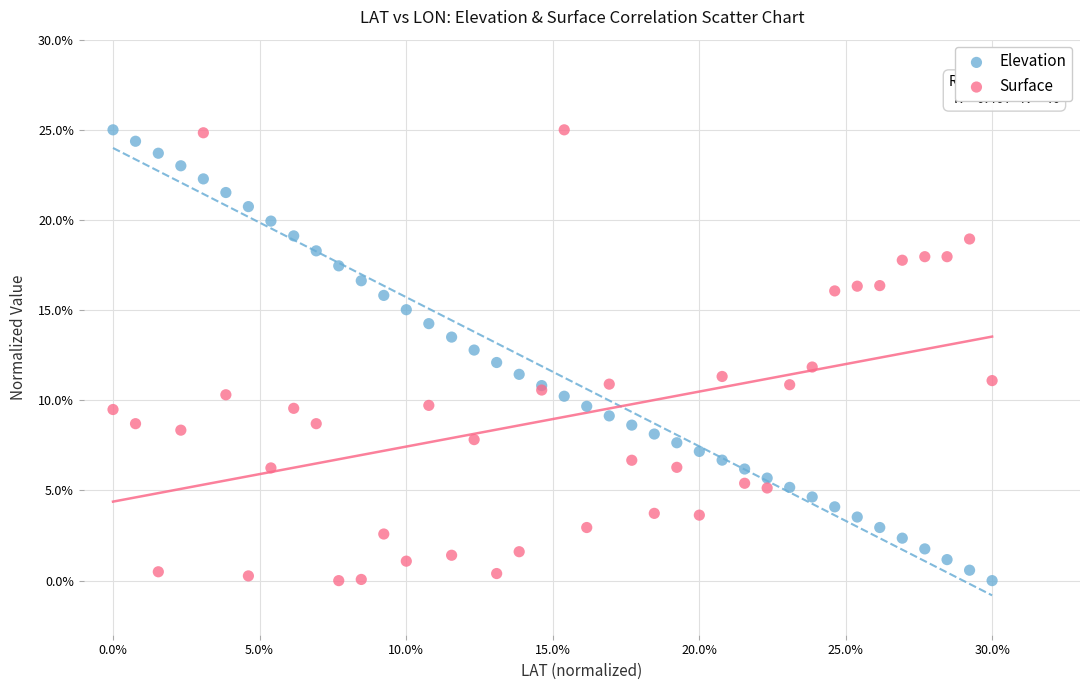

What are all the series names shown in the legend?

Elevation, Surface